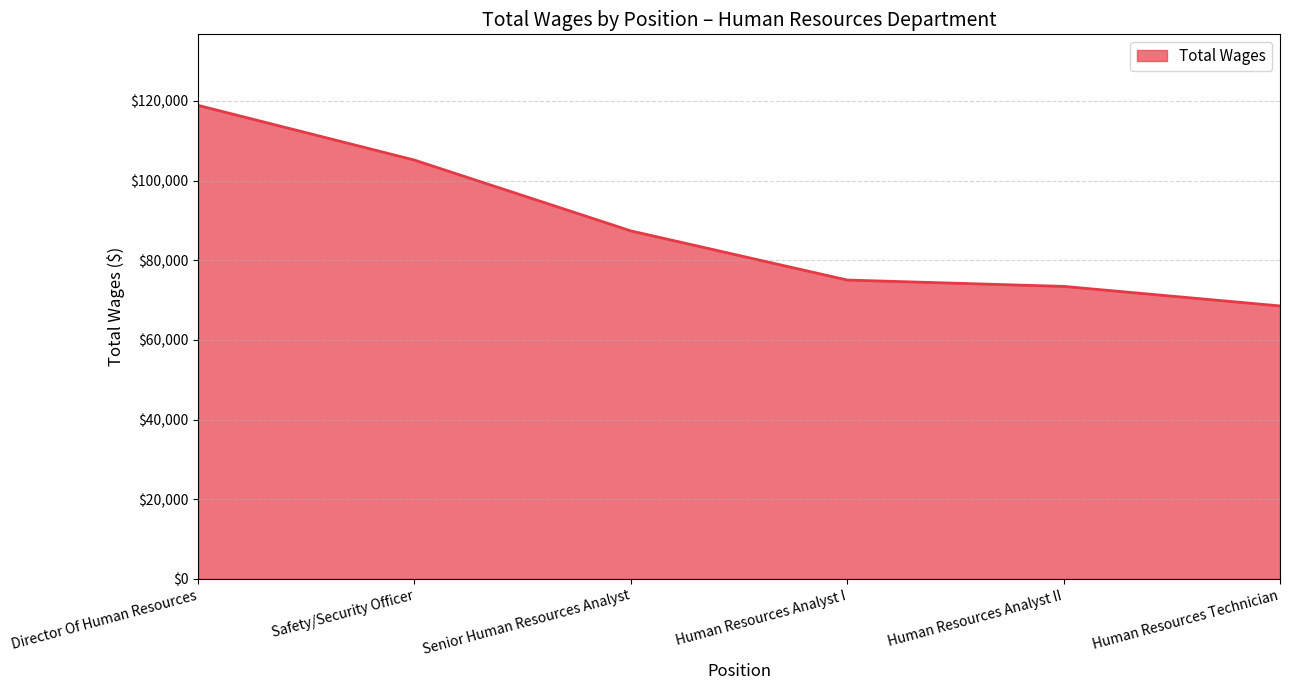

What is the ratio of the value at Human Resources Analyst I to the value at Senior Human Resources Analyst?

0.9